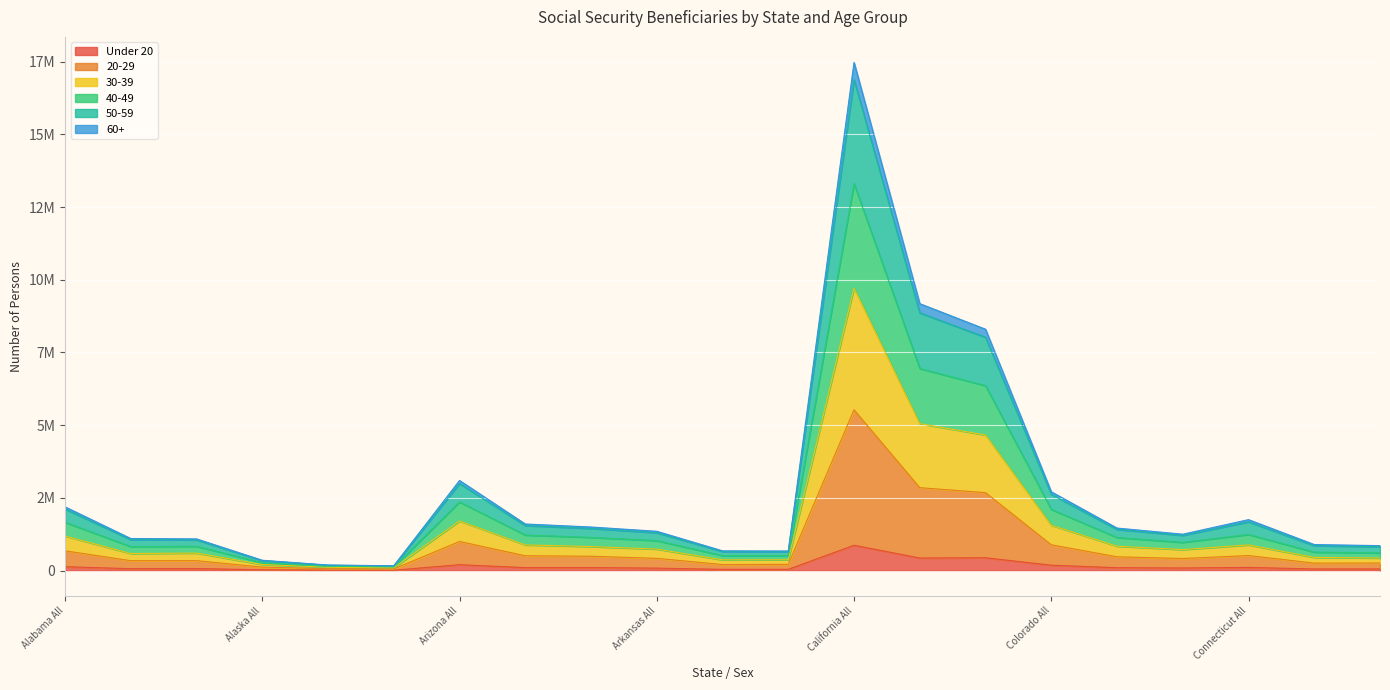

How many lines are shown in the chart?

6